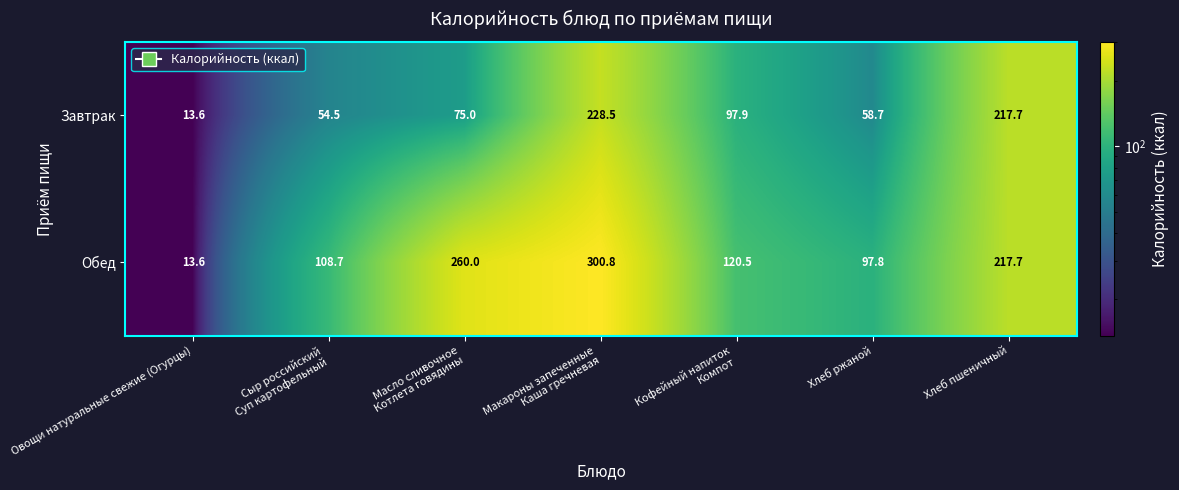

What is the difference between the maximum and minimum values in the Обед series?

287.2